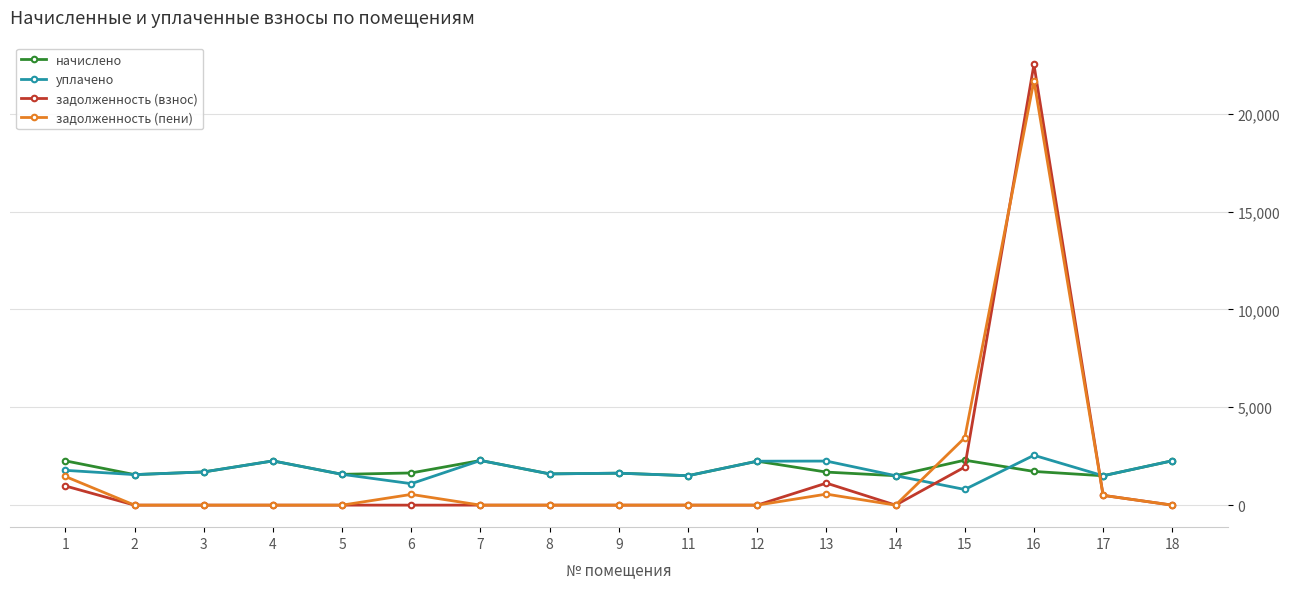

Where is the first local maximum for начислено?

4